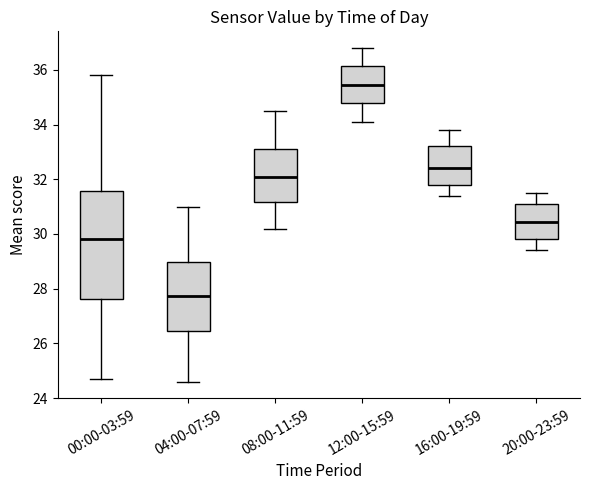

Where is the lower edge of the box for 12:00-15:59 on the y-axis? The values are not printed on the chart, so give them approximately, as read against the axis.

34.8